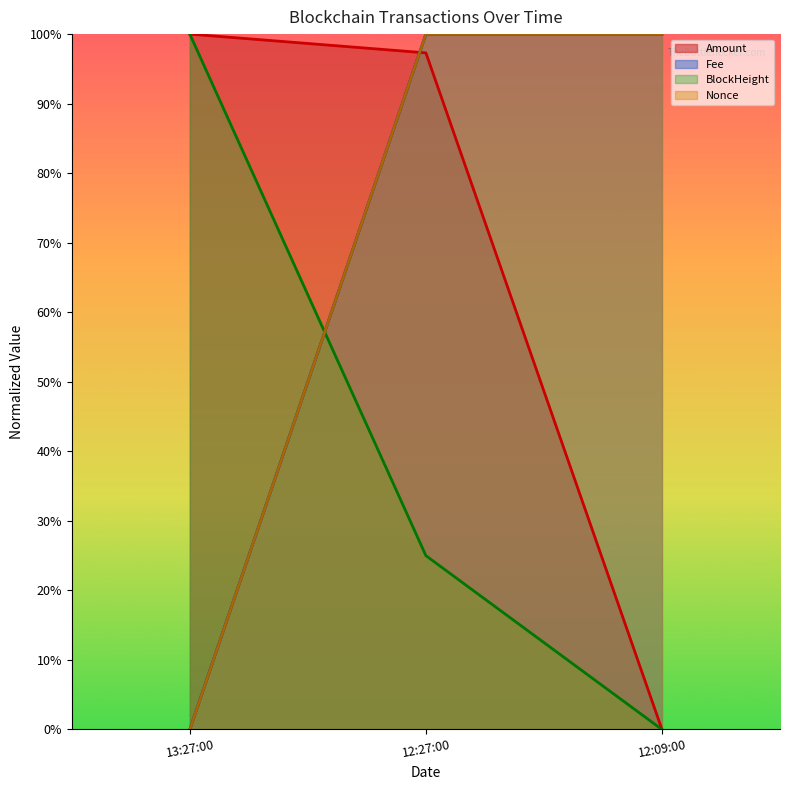

Which series has the largest range (max minus min)?

Amount